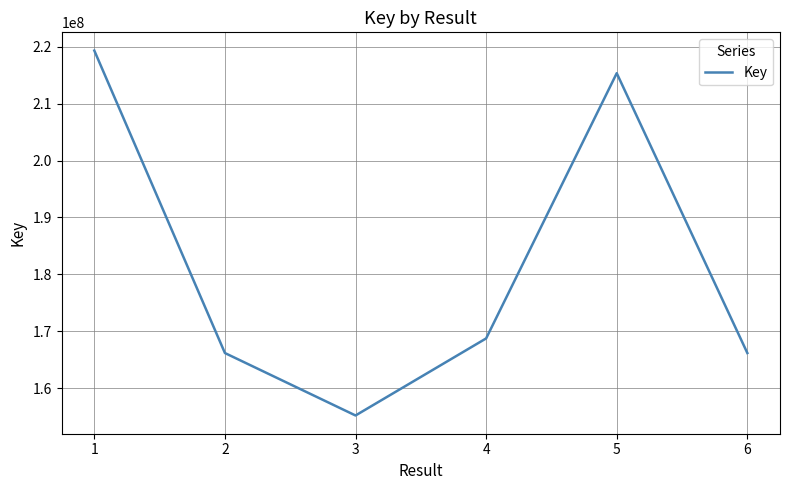

What is the minimum value shown in the chart?

155217299